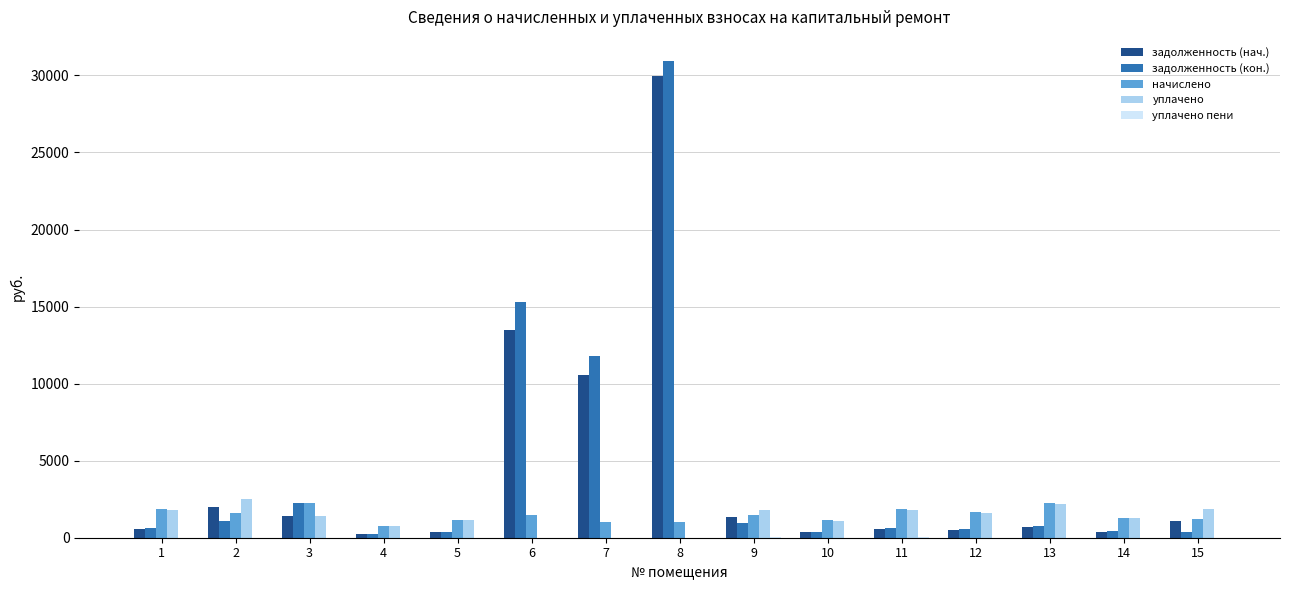

The value of задолженность (кон.) at 3 is 2266.4. True or false?

True